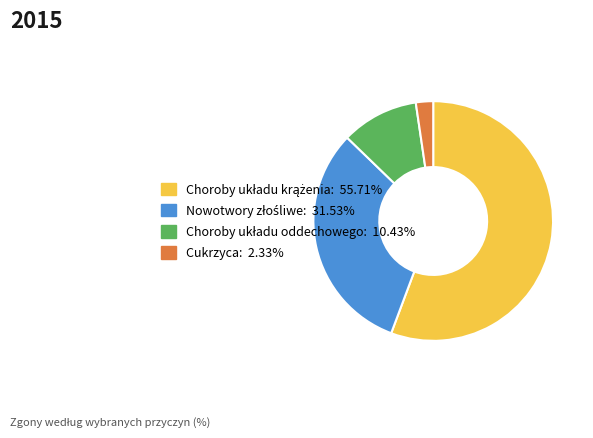

Does any single category account for the majority?

Yes